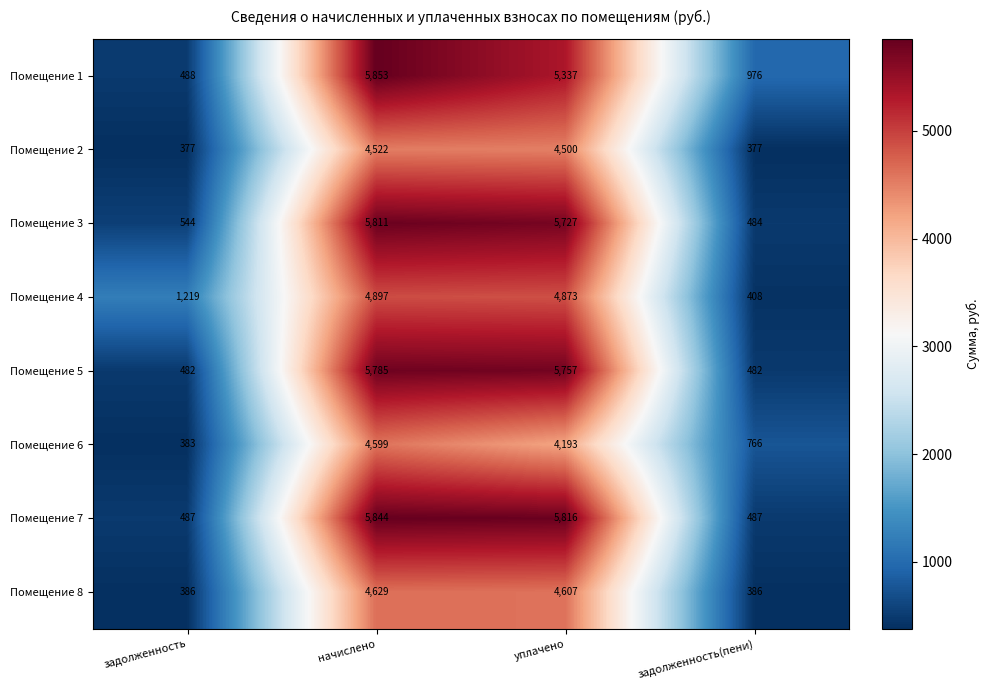

What is the maximum value shown in the chart?

5853